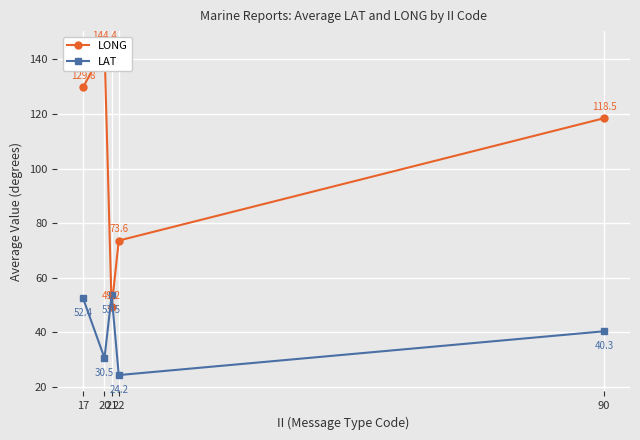

Reading right to left, extract all data points from this chart.

LONG: 118.5	73.6	49.2	144.4	129.8
LAT: 40.3	24.2	53.5	30.5	52.4